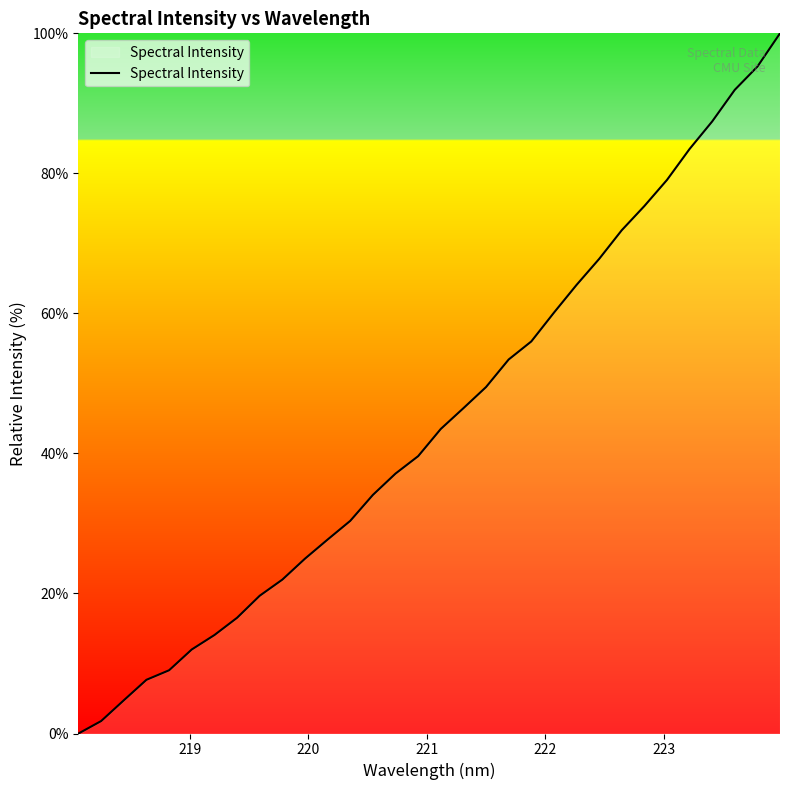

What is the greatest value displayed?

100.0